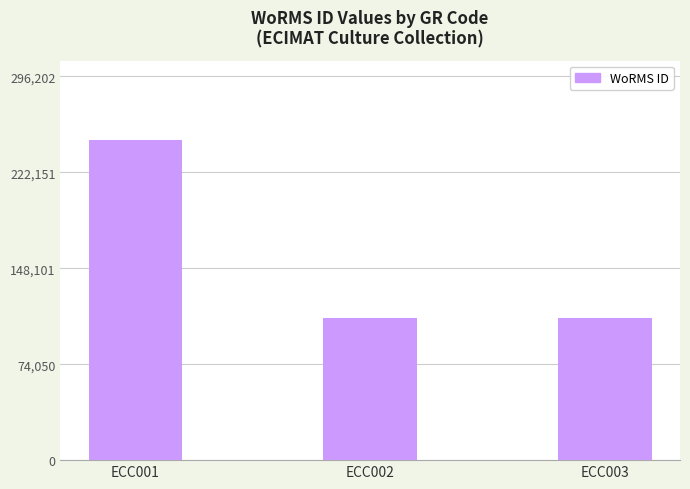

What is the value of the 3rd bar from the left?

109714